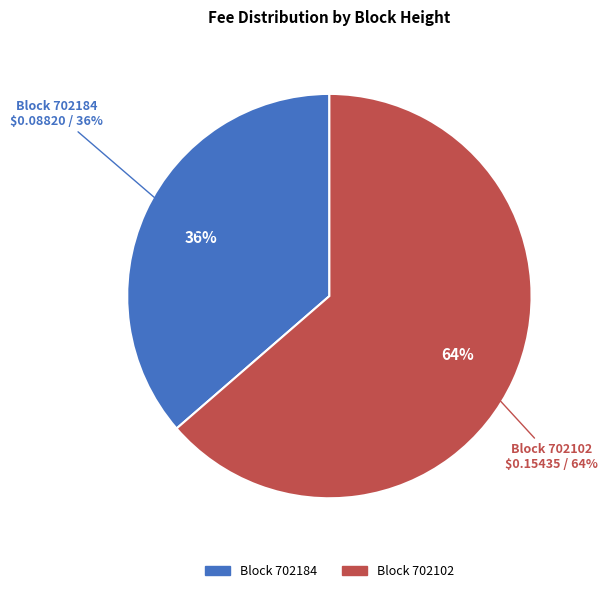

Which has a higher value, 702102 or 702184?

702102